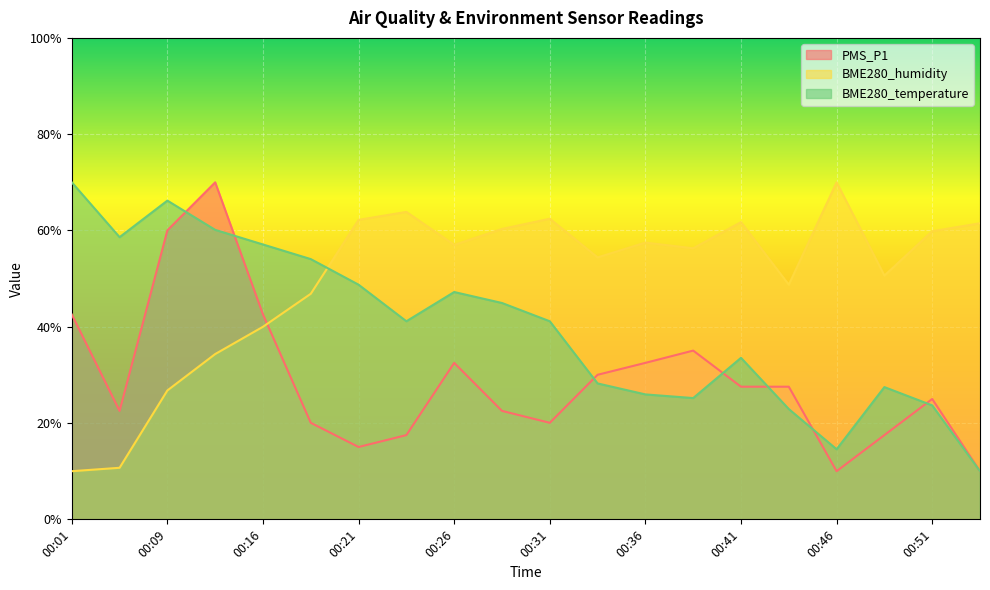

What is the value of the BME280_humidity point at the 3rd from the left?

26.8